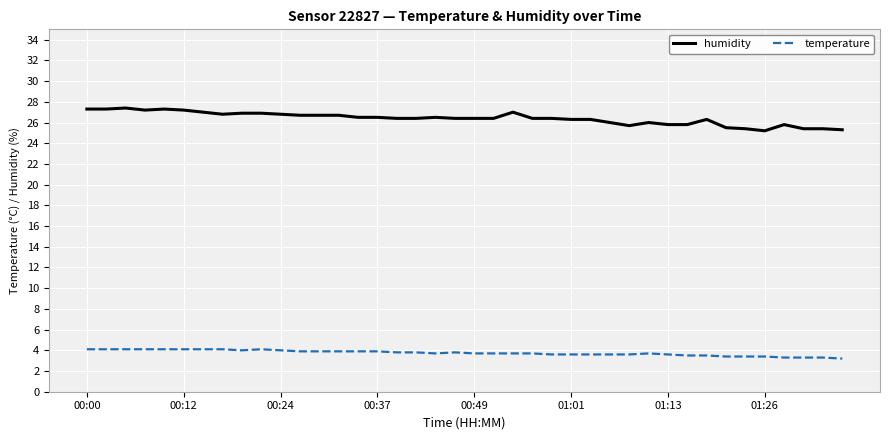

What is the greatest value displayed?

27.4